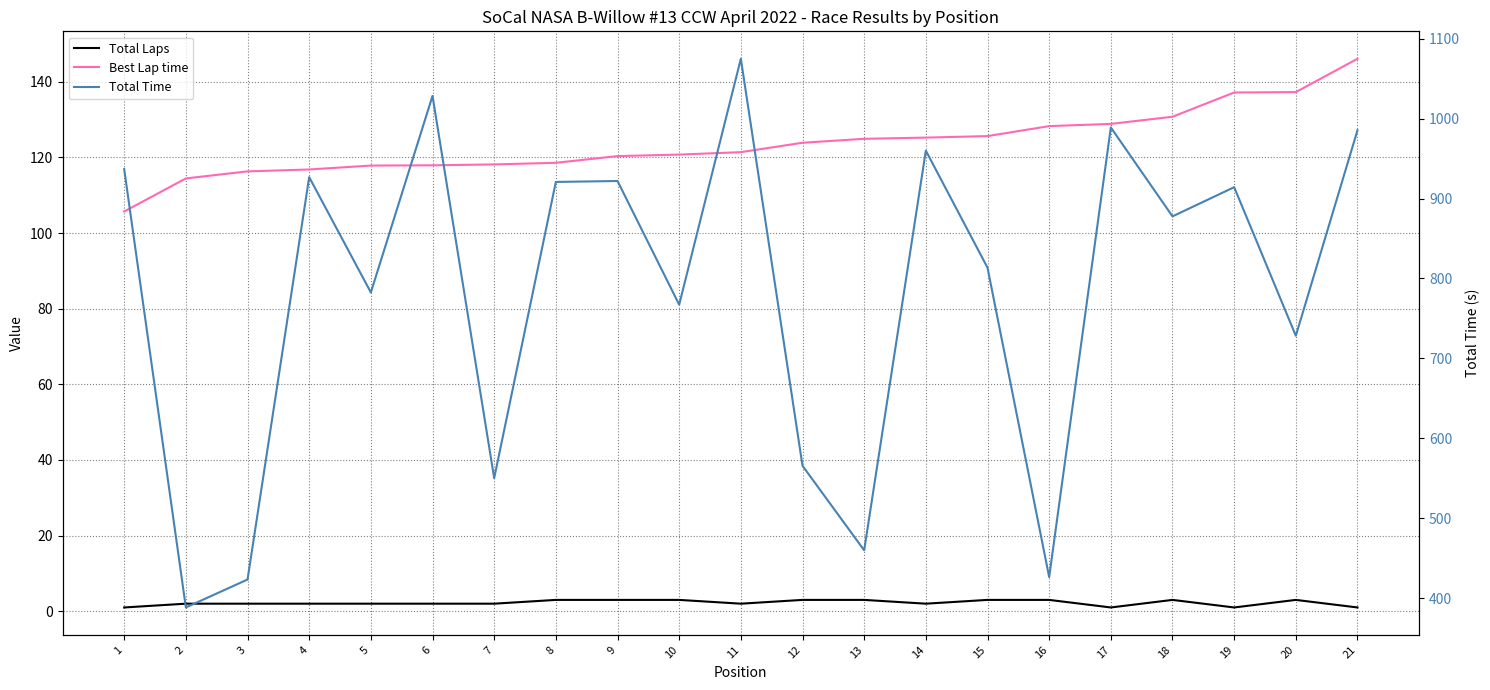

What is the value of the Total Laps point at the 17th from the left?

1.0